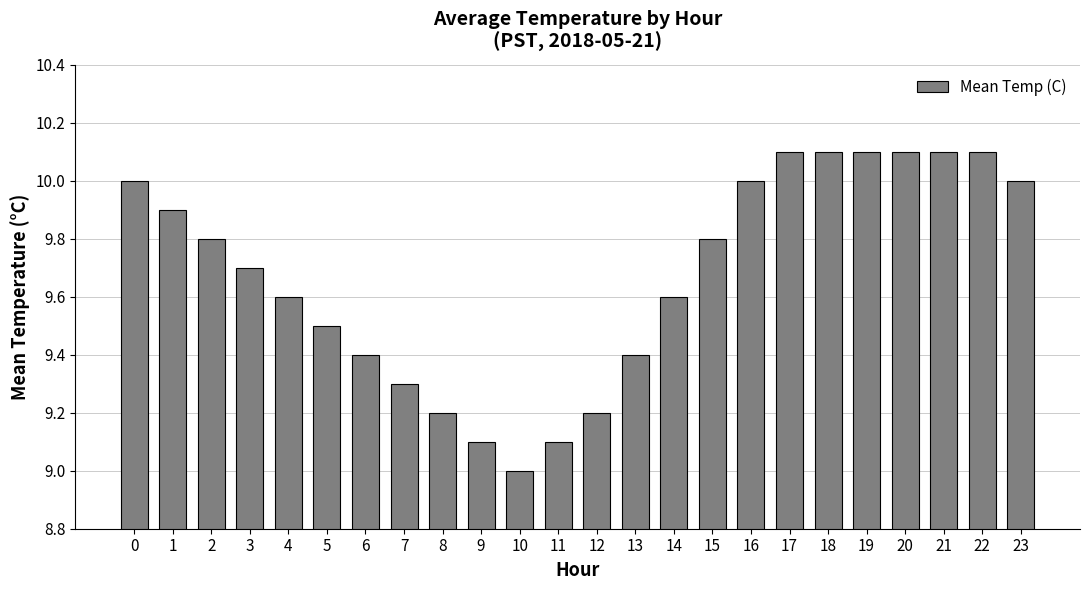

What is the value of the 16th bar from the left?

9.8